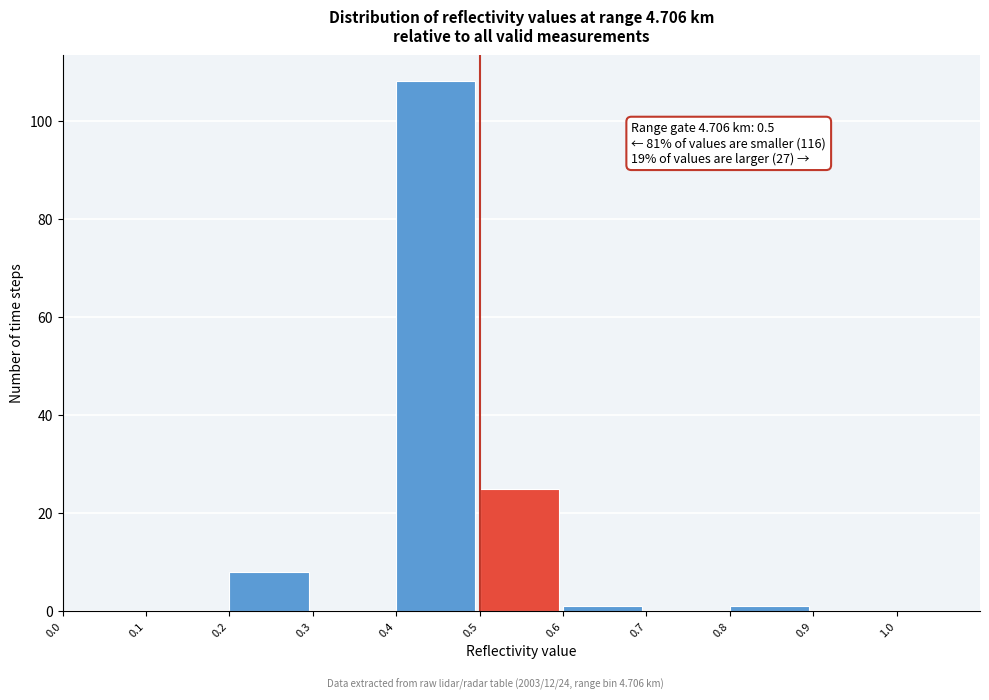

Which range on the x-axis has the tallest bar?

0.4 to 0.5